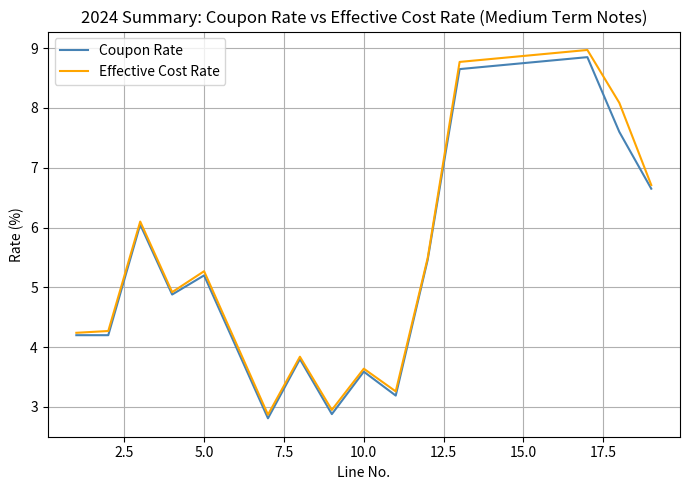

Which series has the largest range (max minus min)?

Effective Cost Rate